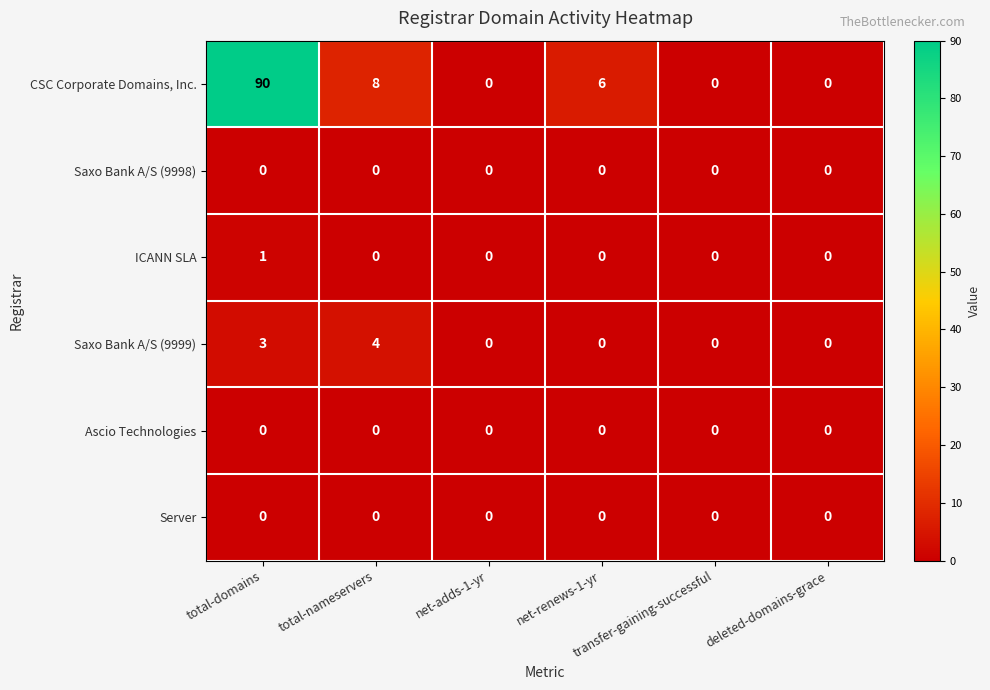

What is the greatest value displayed?

90